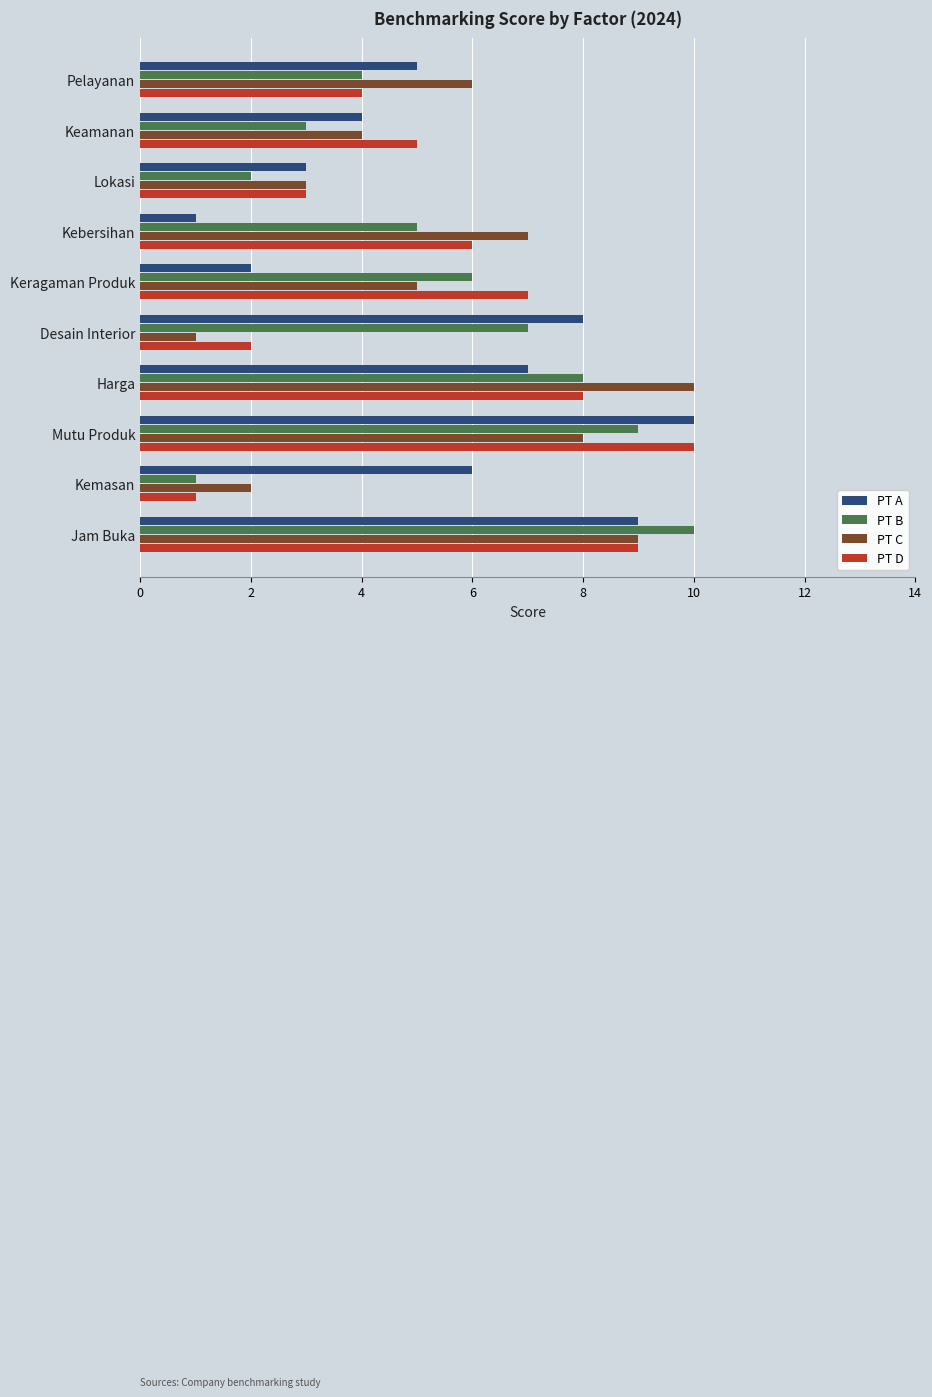

What is the difference between the highest and lowest values at Desain Interior?

7